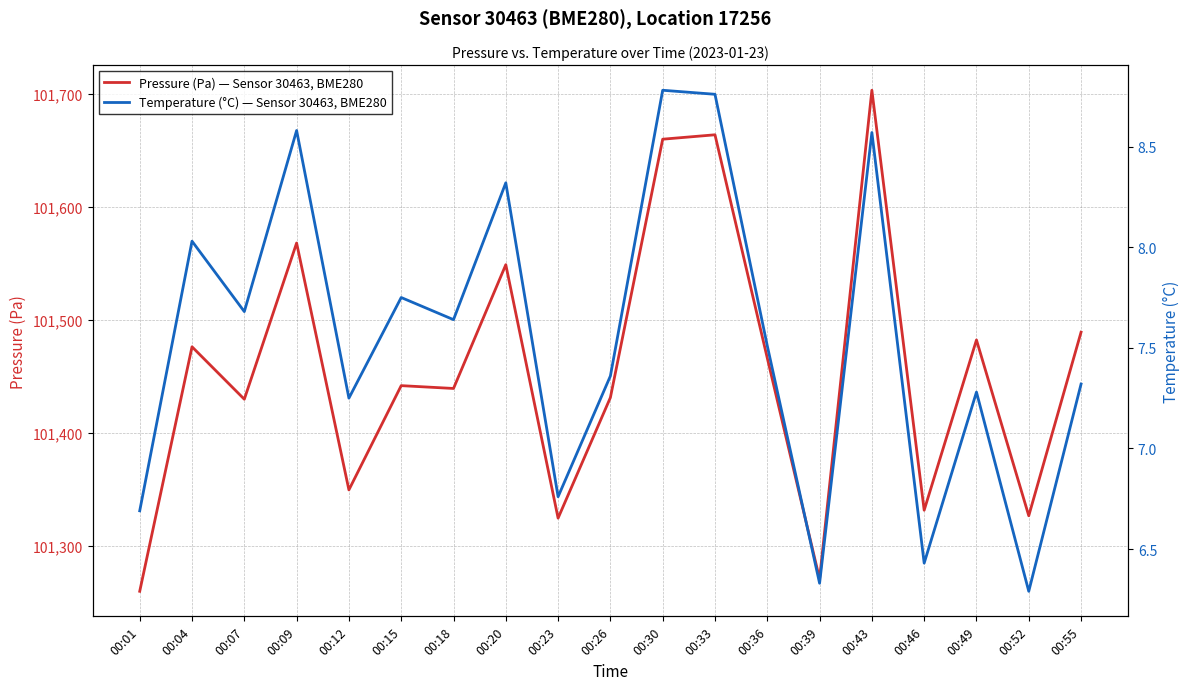

What is the value of the Temperature (°C) — Sensor 30463, BME280 point at the 17th from the left?

7.3